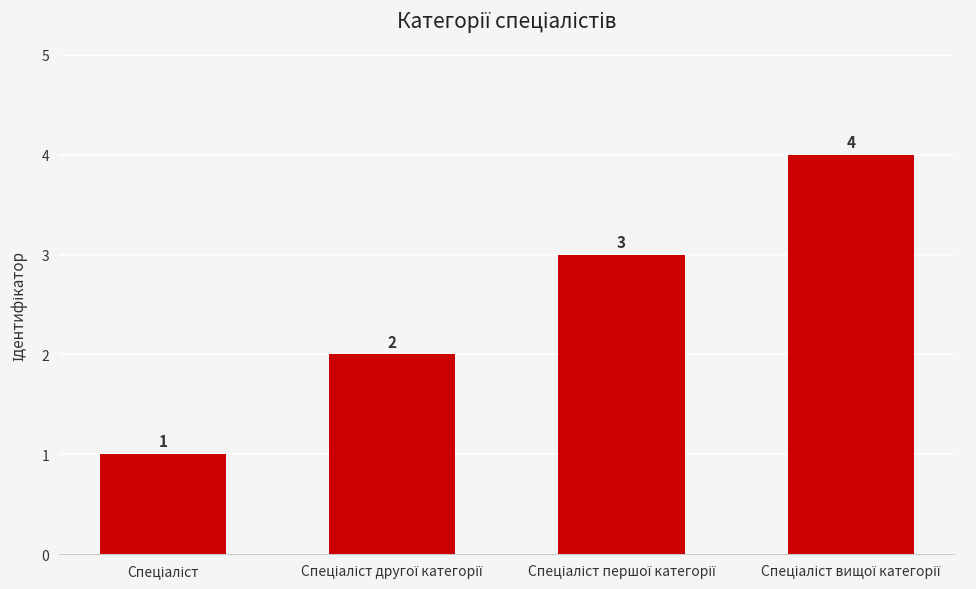

What is the maximum value shown in the chart?

4